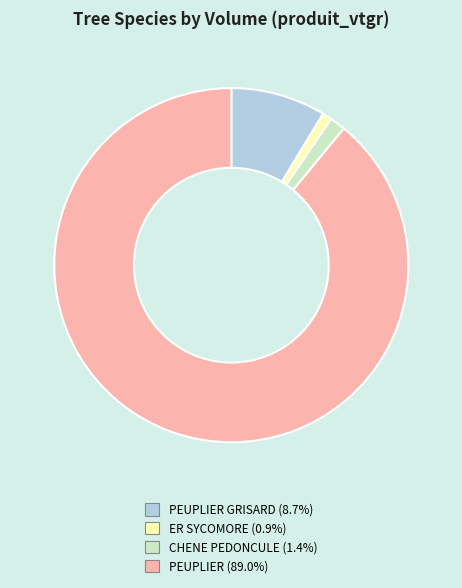

Is there a majority slice in this chart?

Yes